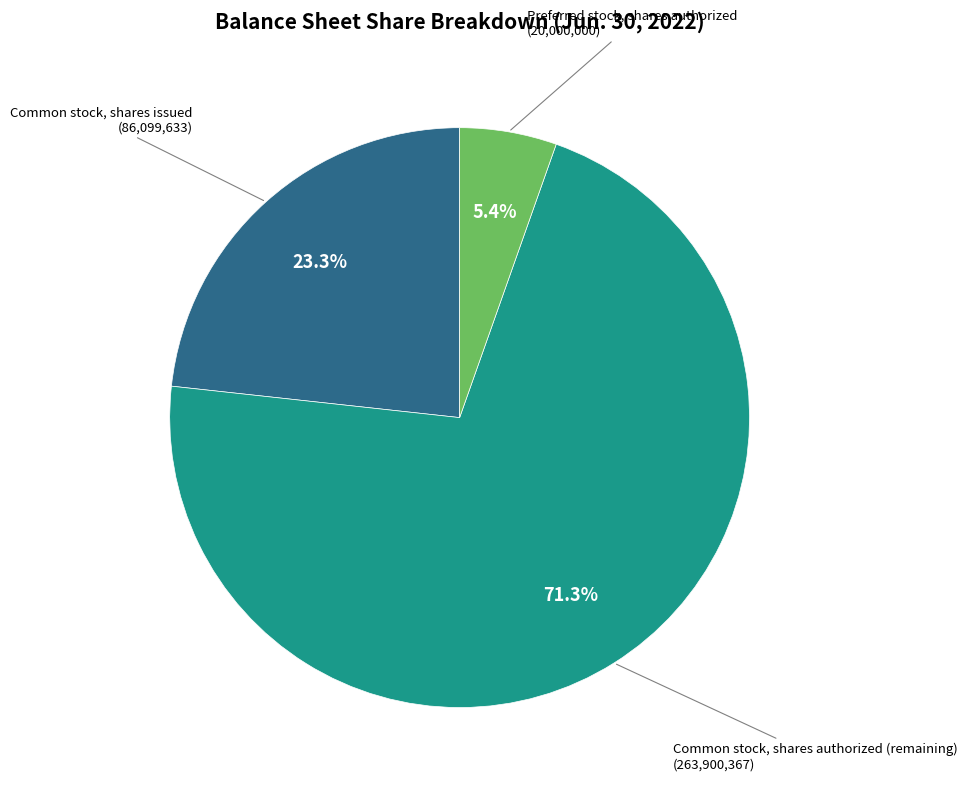

Does any single category account for the majority?

Yes